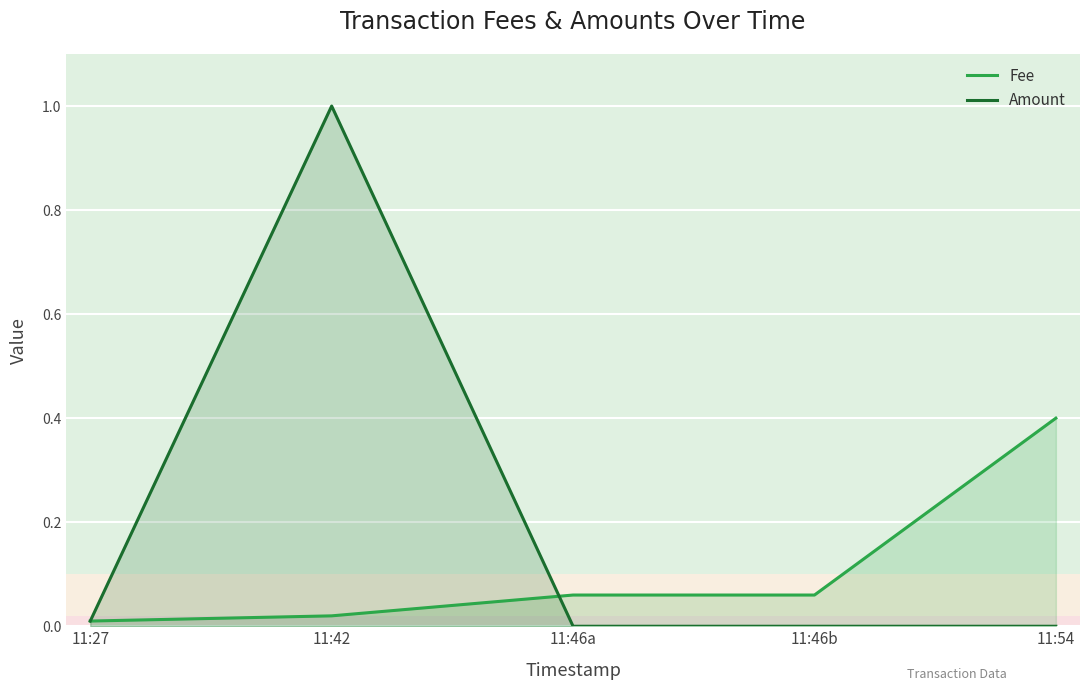

Reading right to left, what are all the values shown in this chart?

Fee: 11:54=0.4	11:46b=0.1	11:46a=0.1	11:42=0.0	11:27=0.0
Amount: 11:54=0.0	11:46b=0.0	11:46a=0.0	11:42=1.0	11:27=0.0